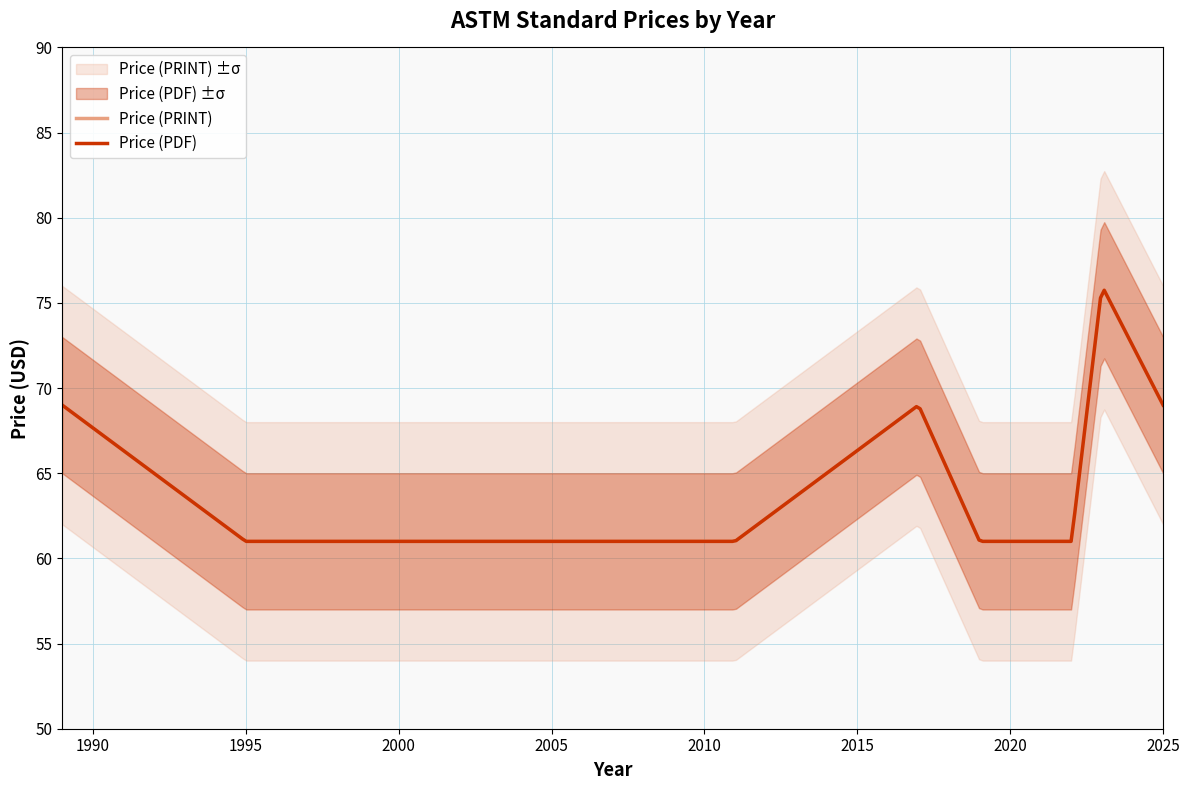

True or false: Price (PDF) and Price (PRINT) cross at least once.

False